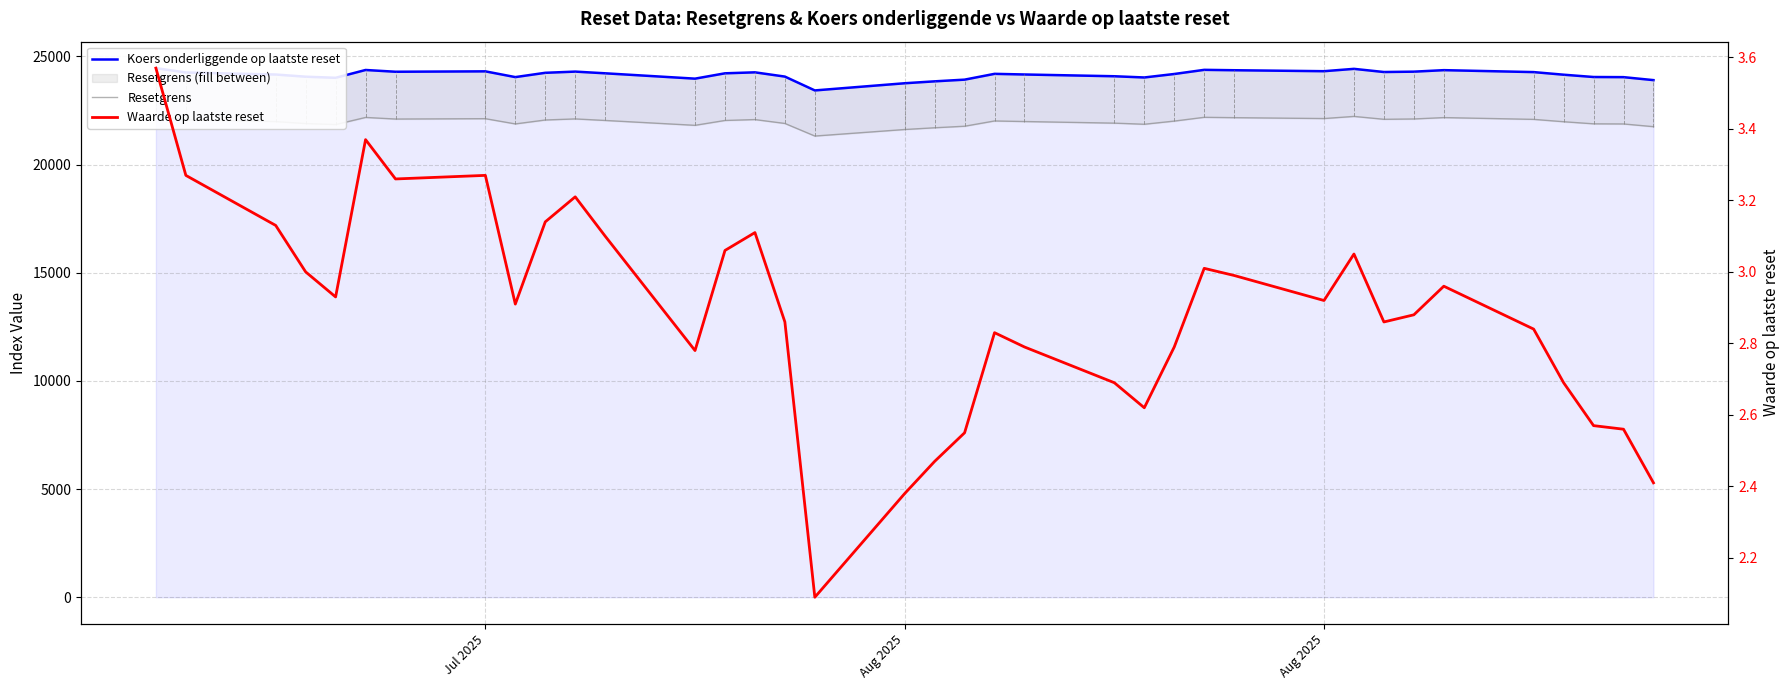

What is the average value of the Koers onderliggende op laatste reset series?

24152.6